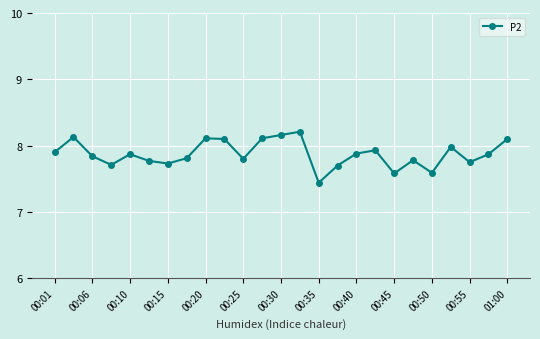

What is the value of the 7th point from the left?

7.7